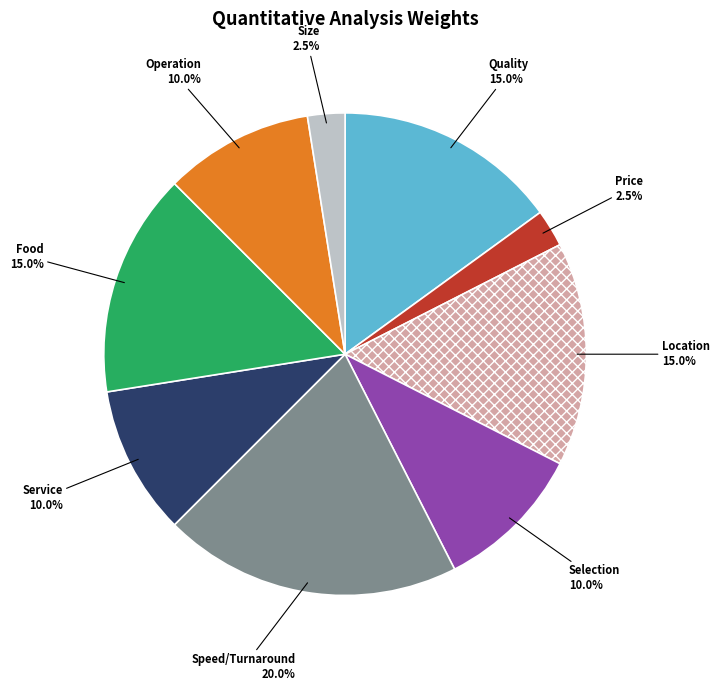

Is there a majority slice in this chart?

No